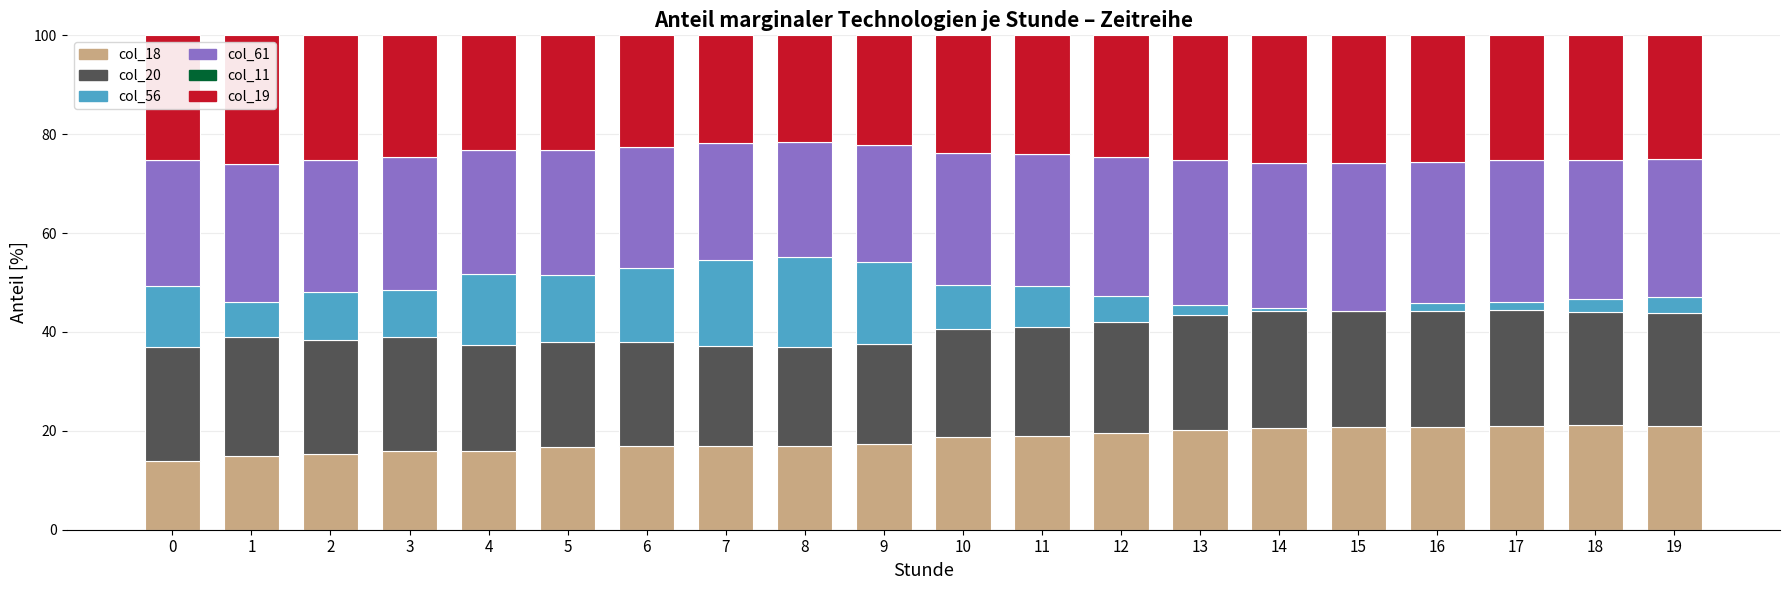

True or false: col_18 has a value of 21.2 at 18.

True